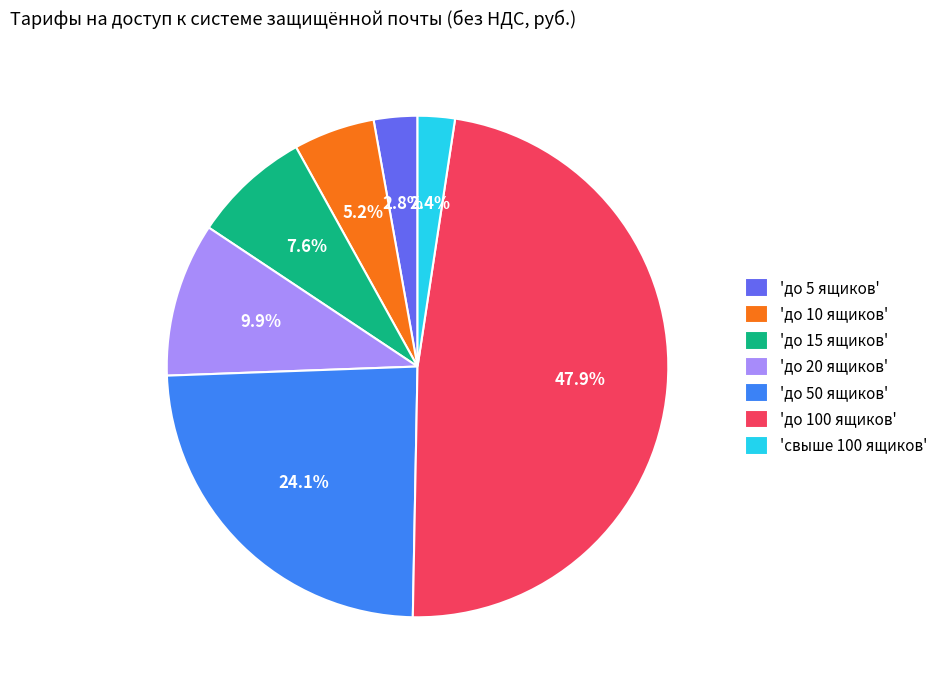

To the nearest percent, what is the difference between the largest and smallest slice percentages?

46%